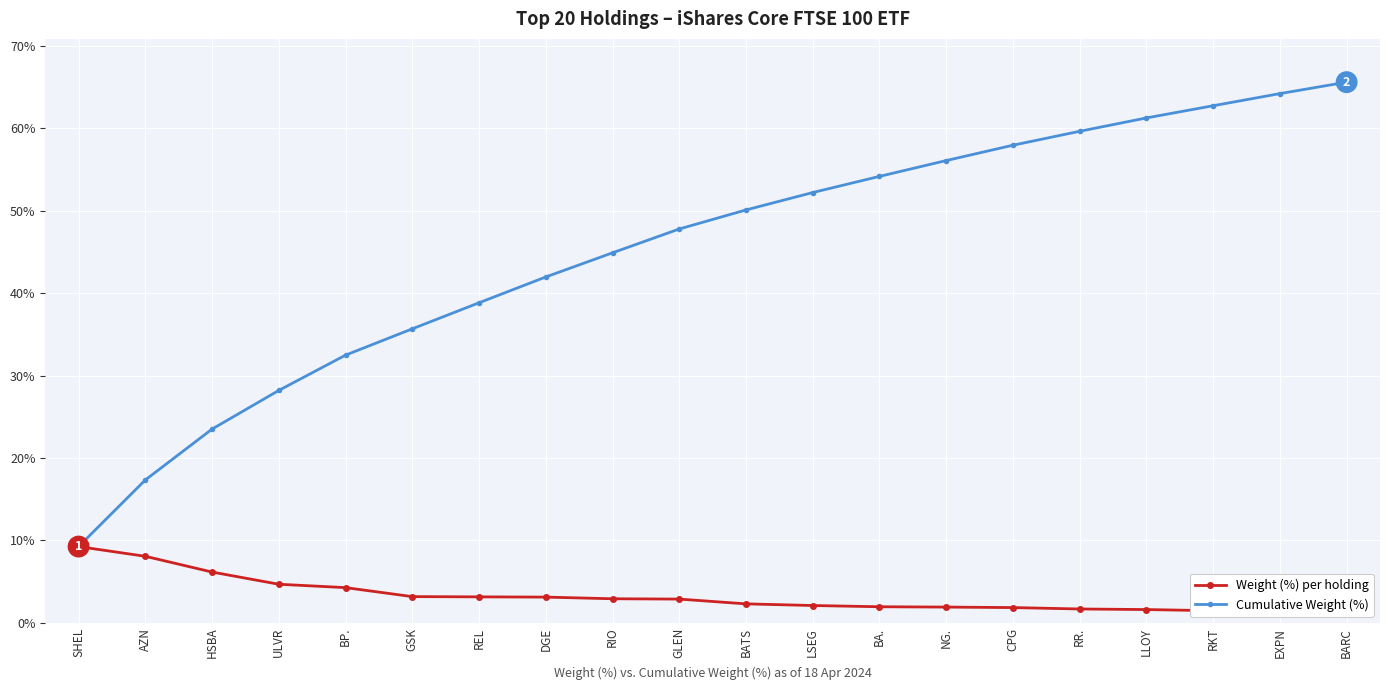

What is the label of the 5th point from the left?

BP.